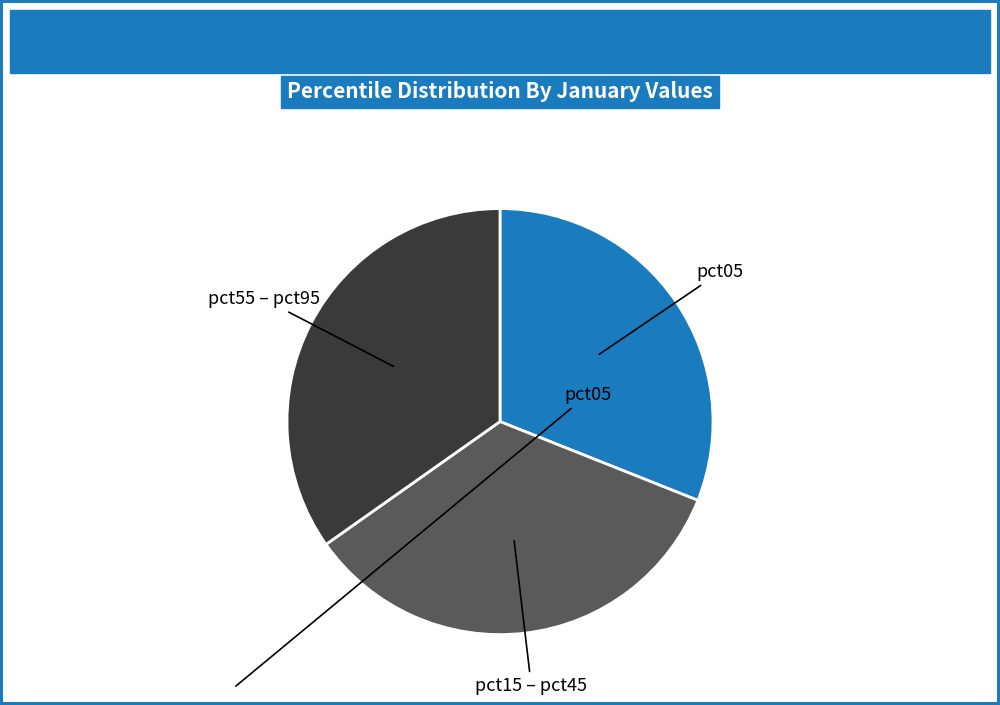

Is there any slice that represents more than half of the pie?

No